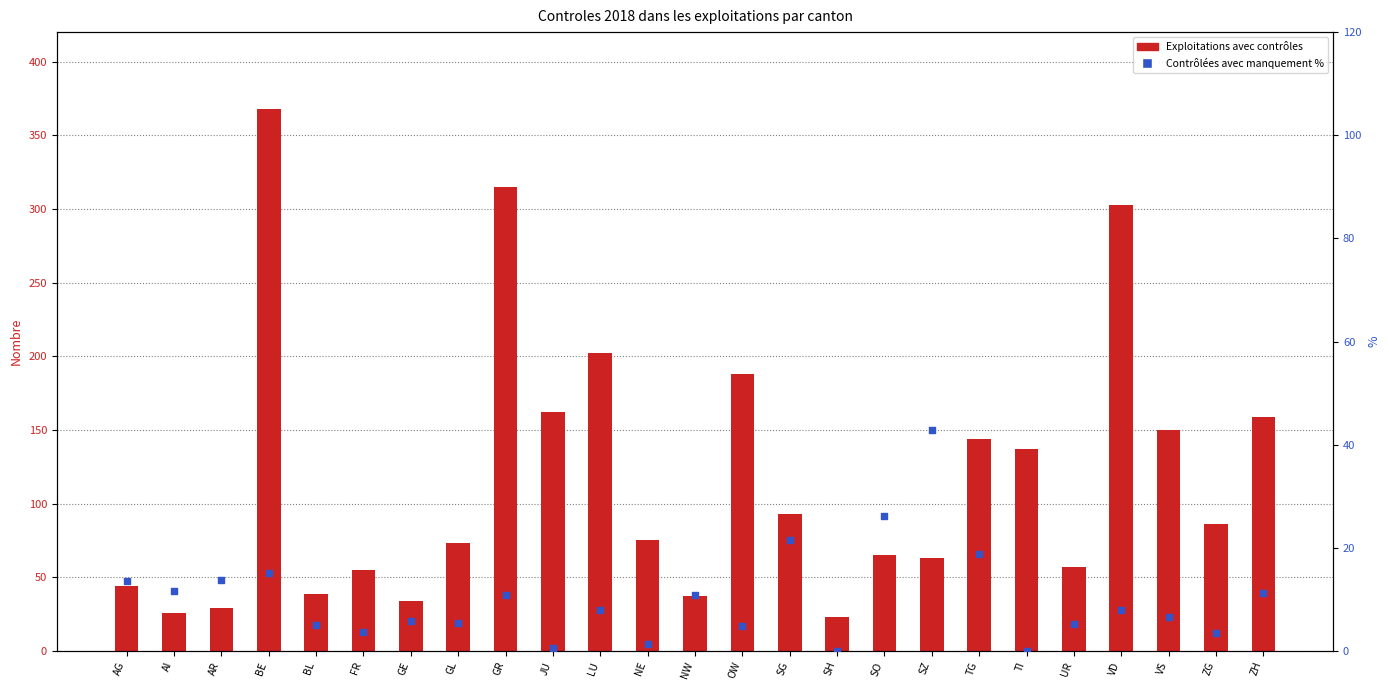

Which series reaches the minimum Y coordinate?

Contrôlées avec manquement %